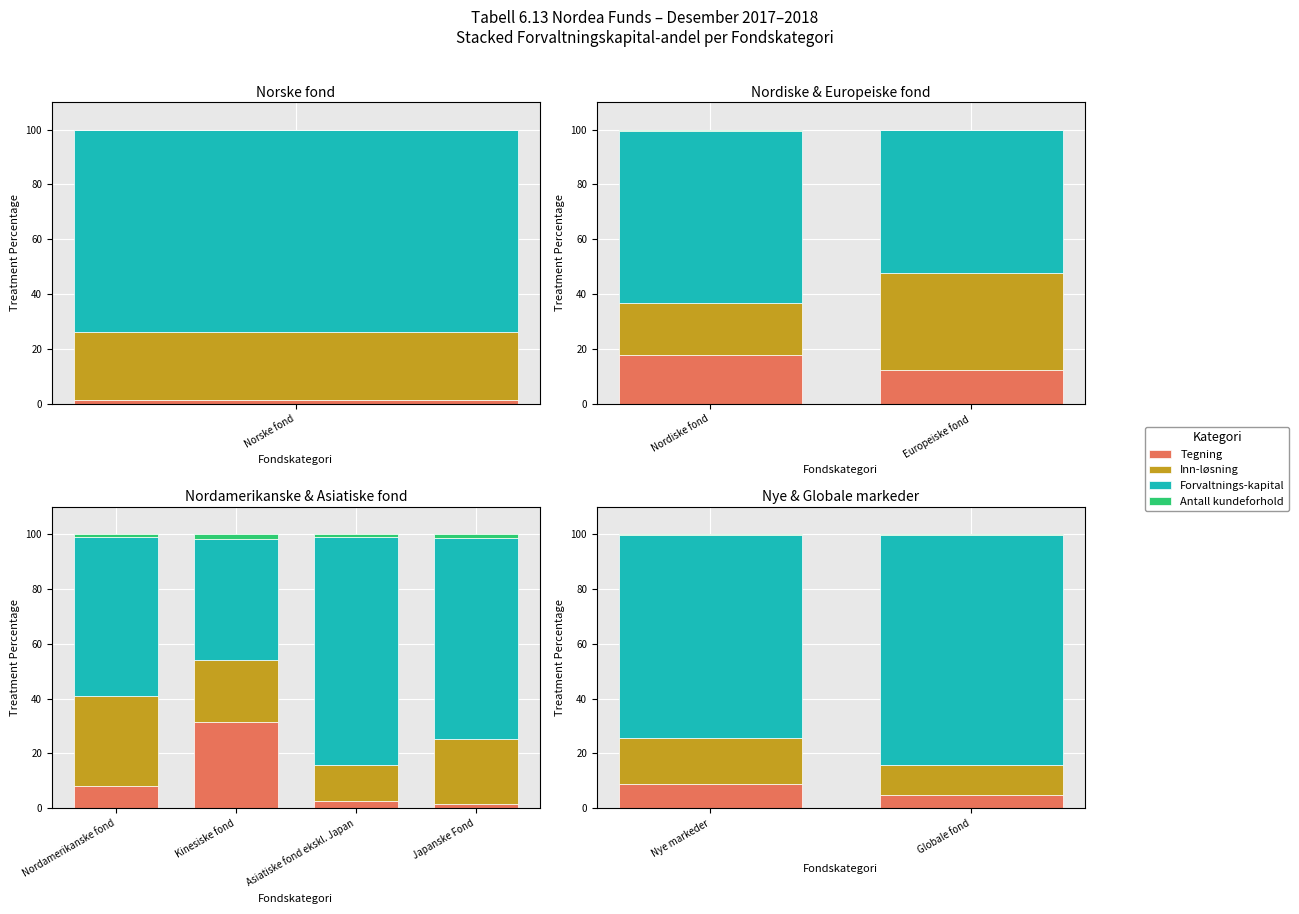

What is the minimum value for Antall kundeforhold?

0.1